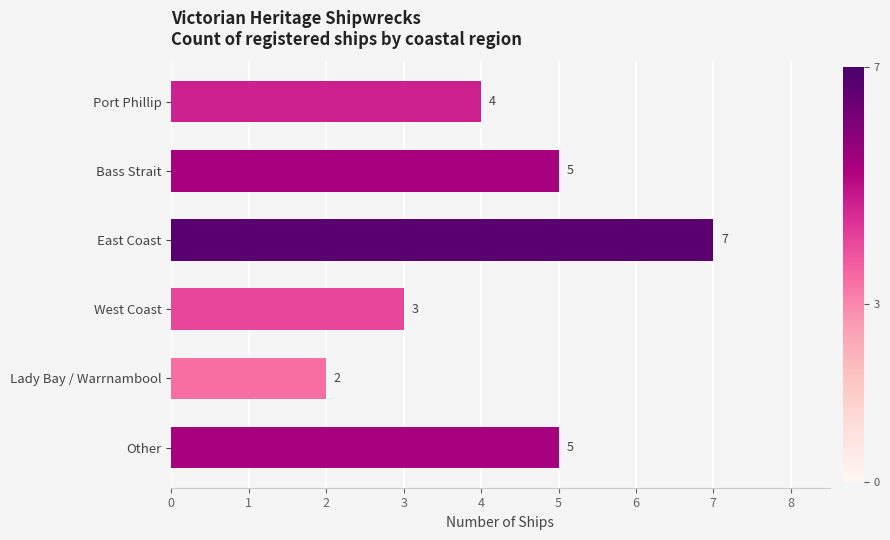

The value at Lady Bay / Warrnambool is 4. True or false?

False